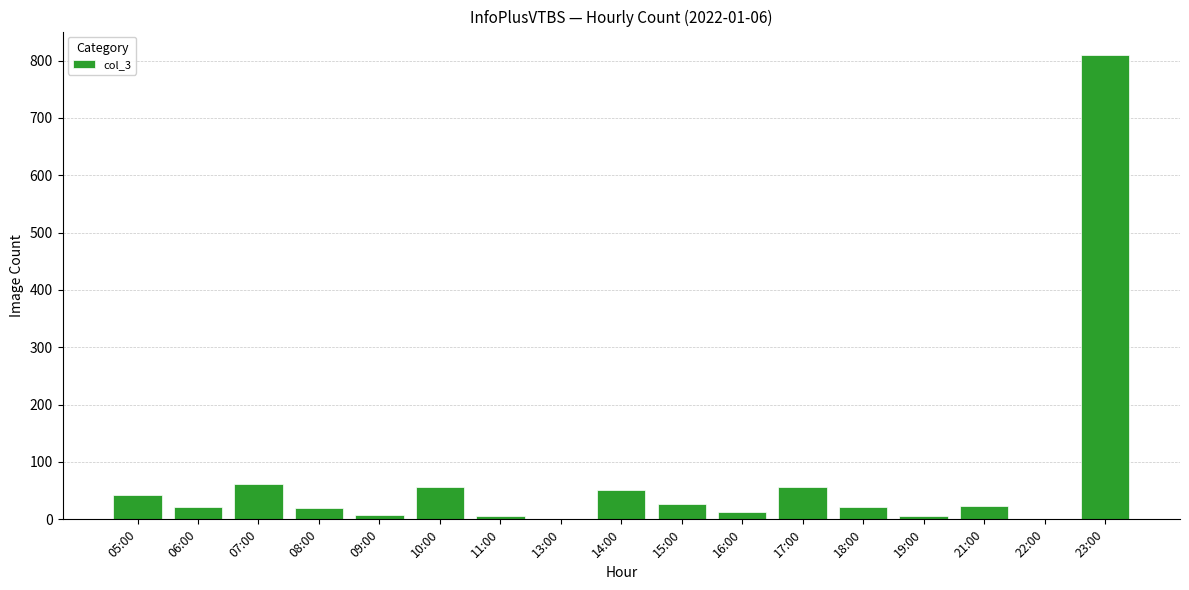

What is the sum of the values at 09:00 and 14:00?

60